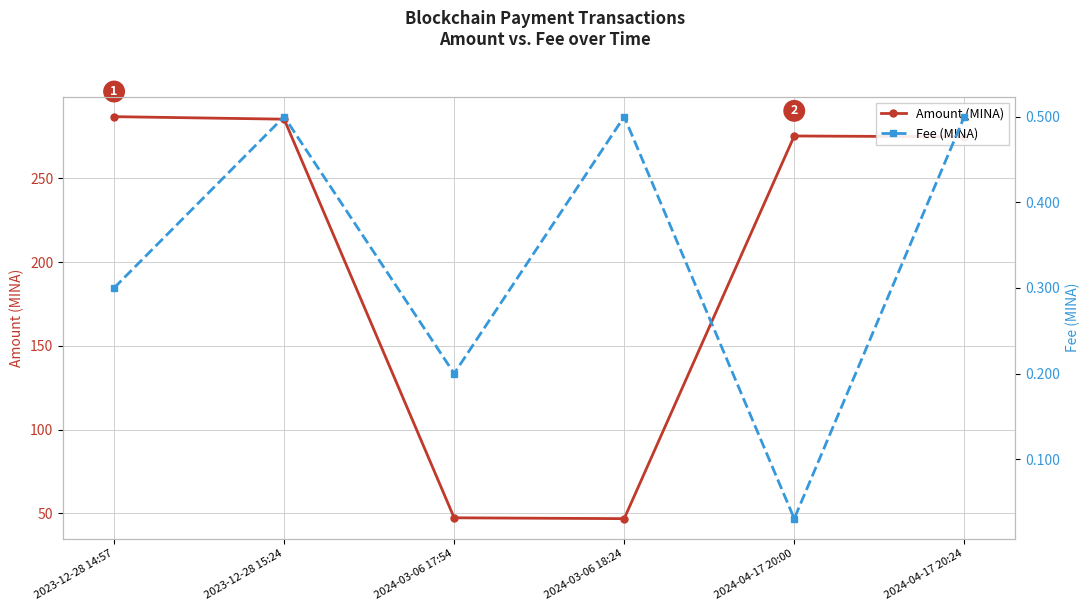

What are all the series names shown in the legend?

Amount (MINA), Fee (MINA)